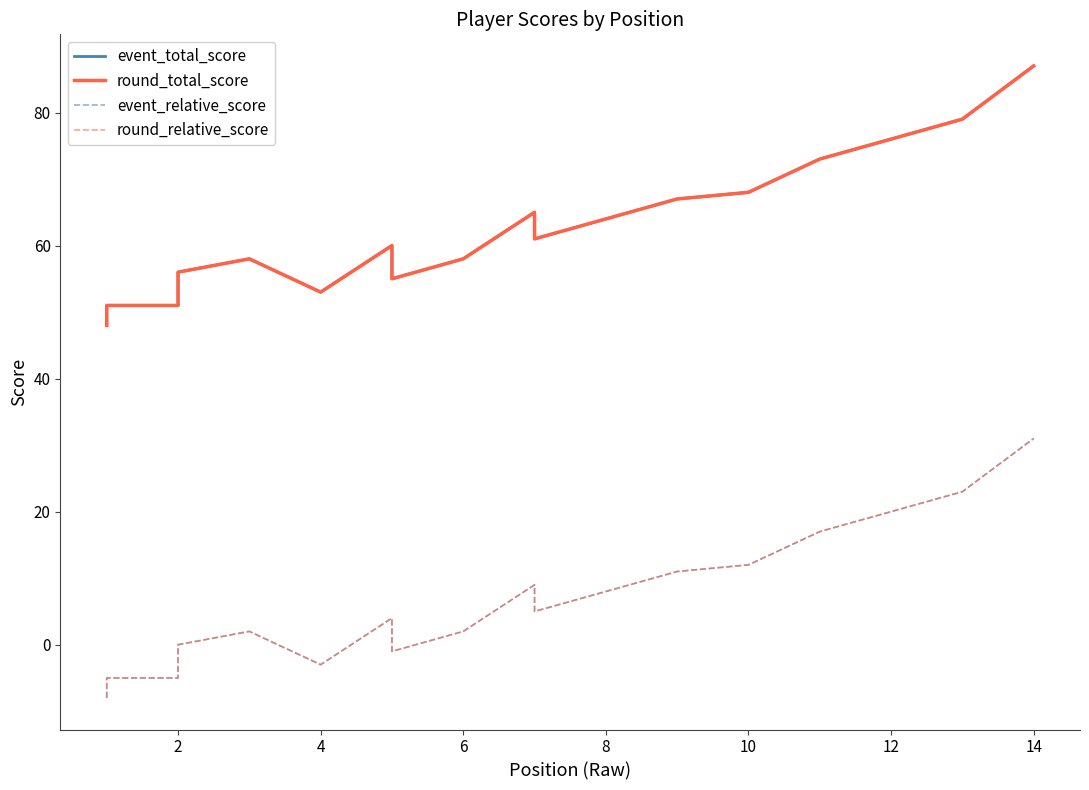

What is the label of the 20th point from the right?

2